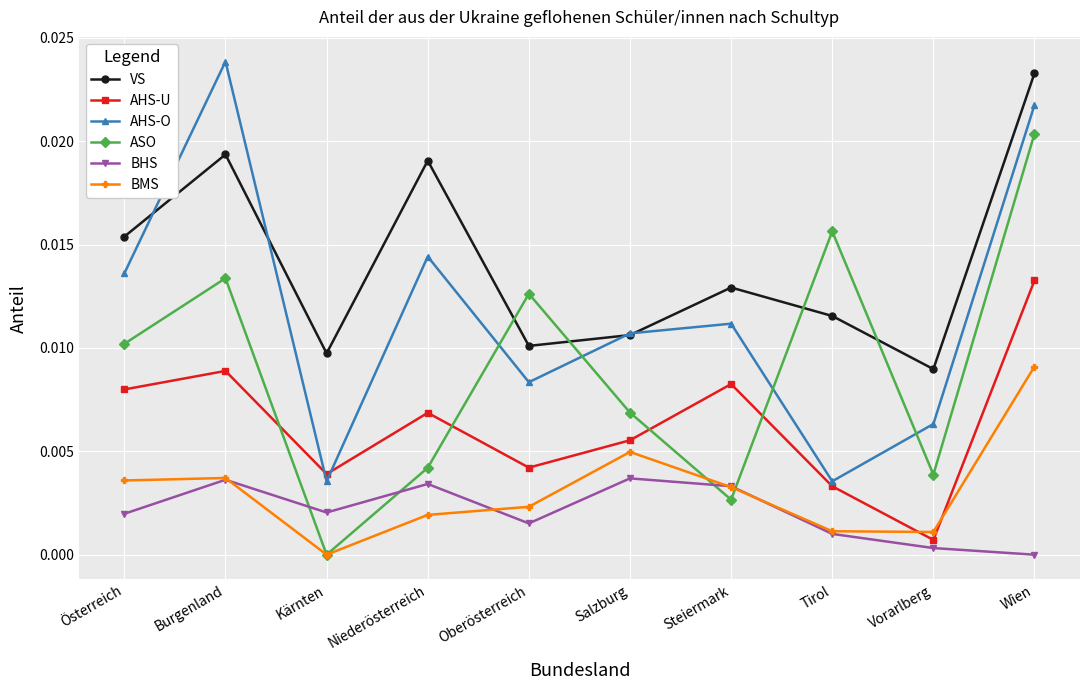

At which category does BMS reach its first local valley?

Kärnten